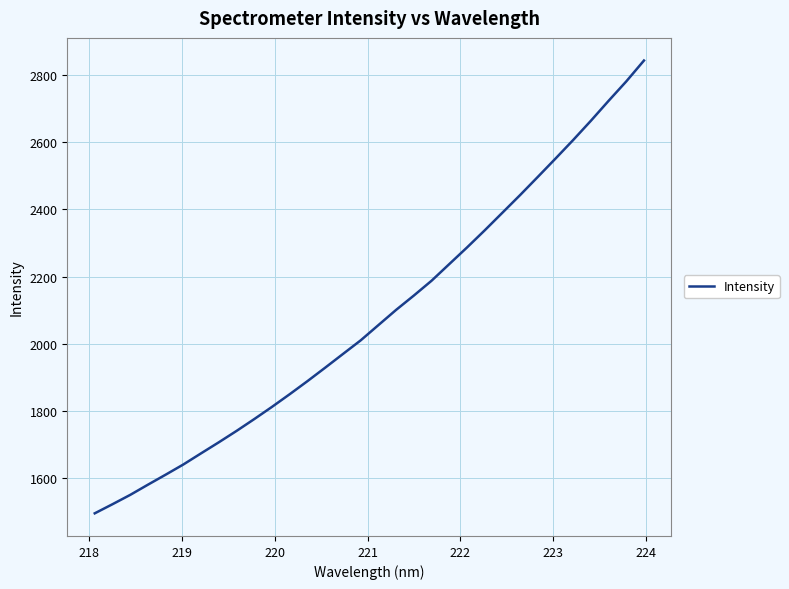

What is the maximum value shown in the chart?

2842.7